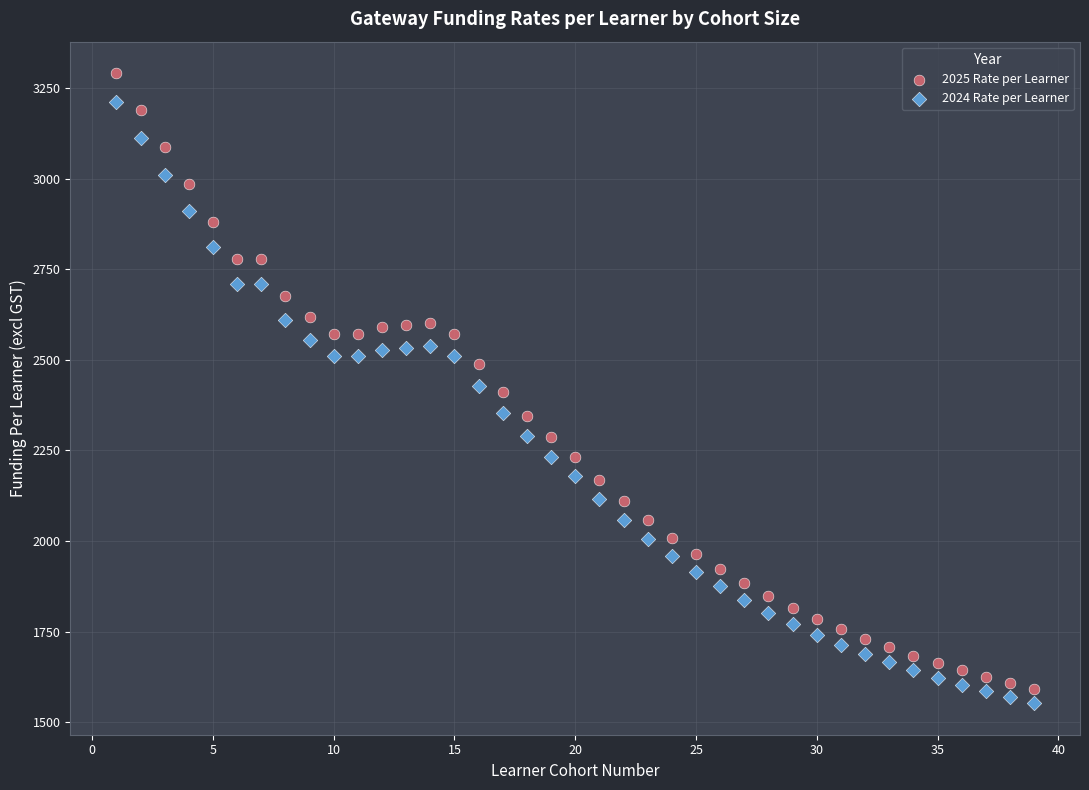

Across all data points, what is the range of Y values (max minus min)?

1738.7